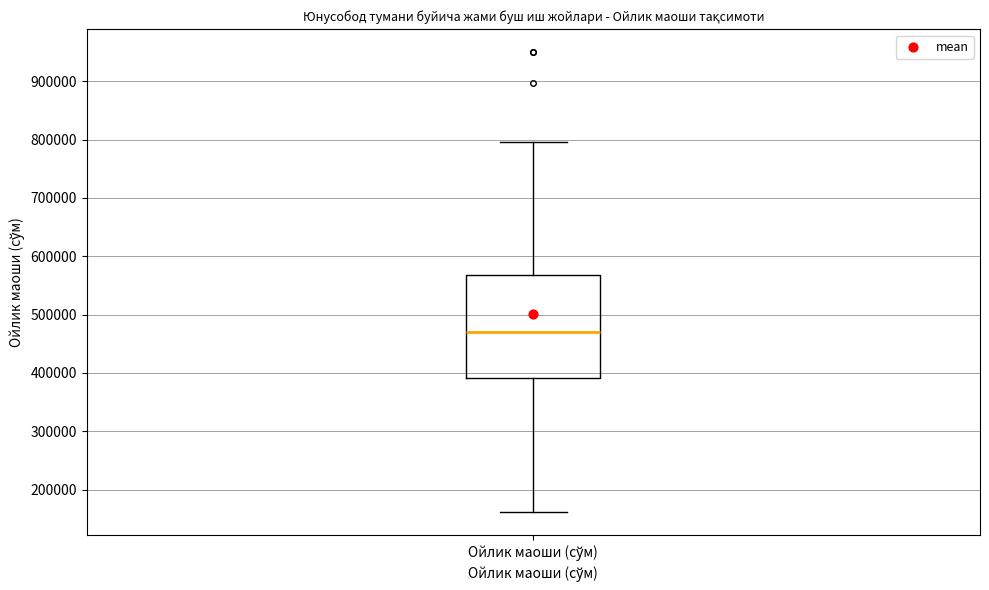

Where is the lower edge of the box for Ойлик маоши (сўм) on the y-axis? The values are not printed on the chart, so give them approximately, as read against the axis.

390000